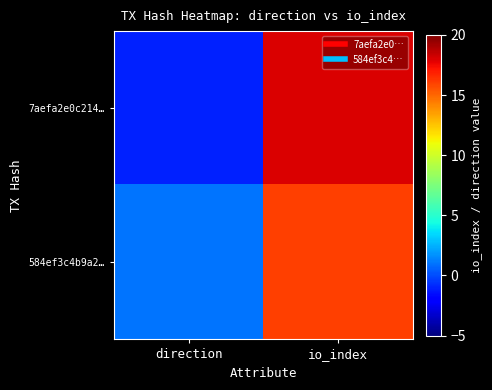

Reading left to right, list all the values displayed in this chart.

7aefa2e0c214…: direction=-1	io_index=18
584ef3c4b9a2…: direction=1	io_index=16